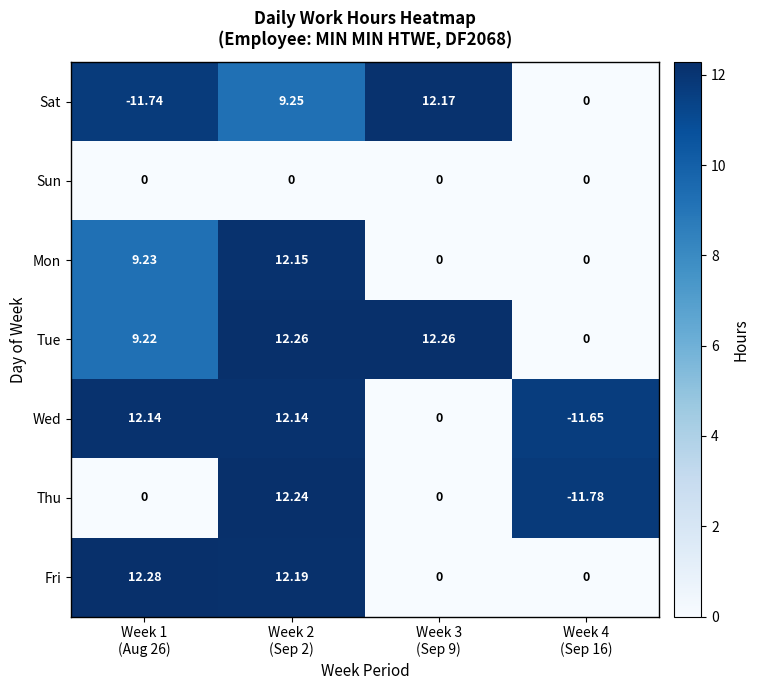

Which series changed the most between Week 1
(Aug 26) and Week 4
(Sep 16)?

Wed